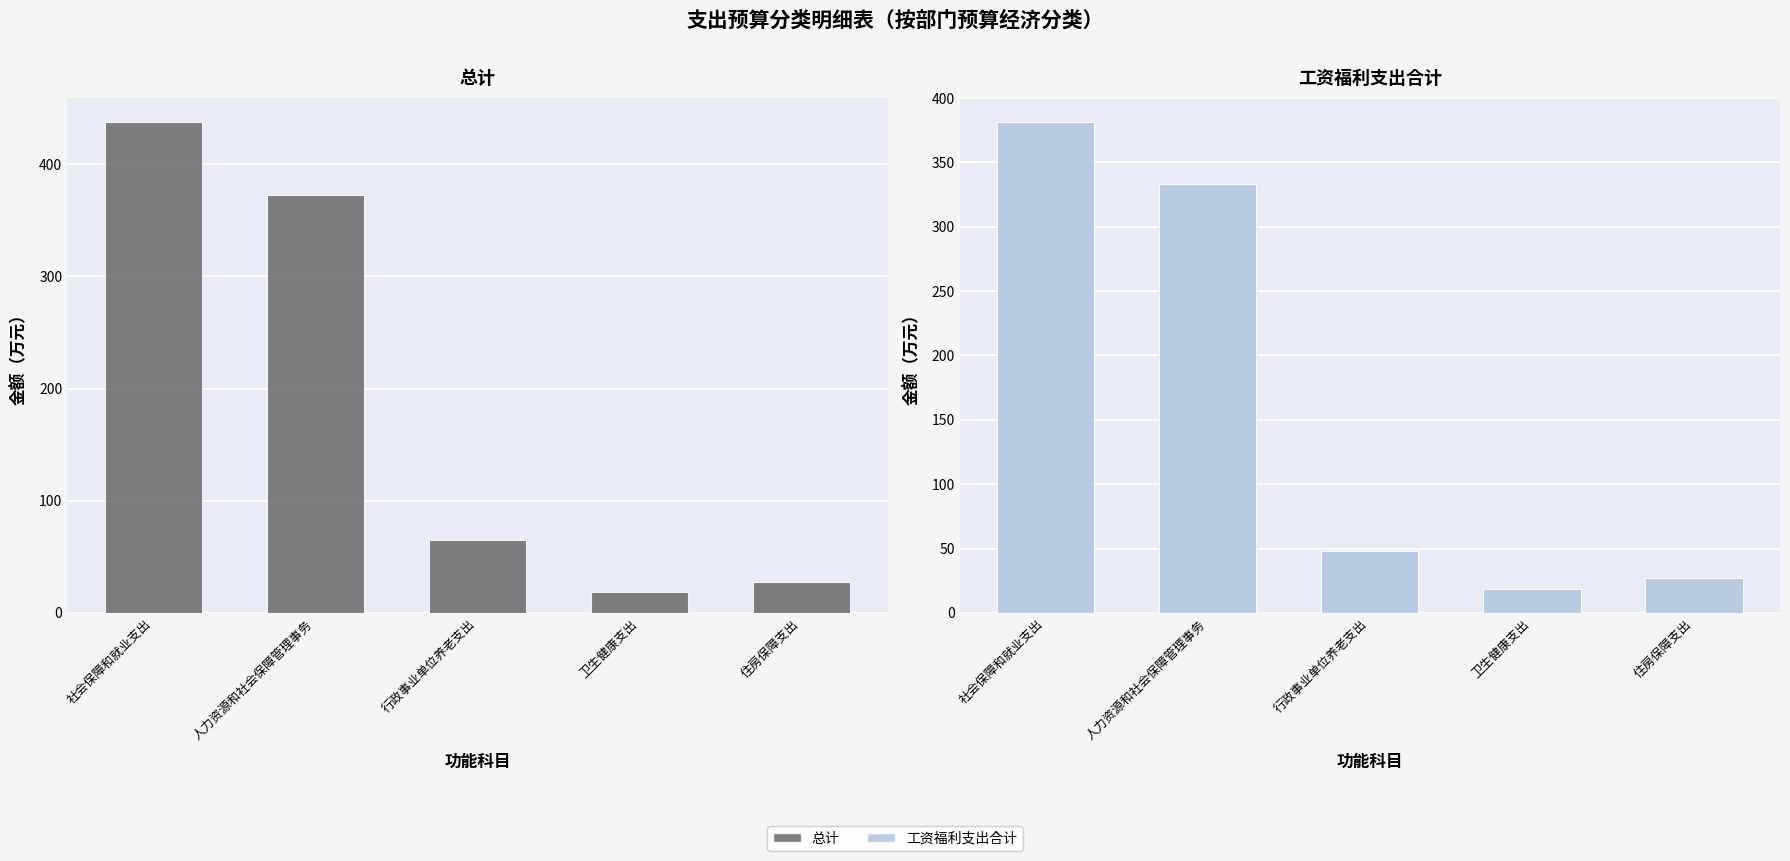

Reading left to right, transcribe all the data shown in this chart.

总计: 社会保障和就业支出=437.5	人力资源和社会保障管理事务=372.8	行政事业单位养老支出=64.7	卫生健康支出=18.2	住房保障支出=27.3
工资福利支出合计: 社会保障和就业支出=381.1	人力资源和社会保障管理事务=333.3	行政事业单位养老支出=47.8	卫生健康支出=18.2	住房保障支出=27.3